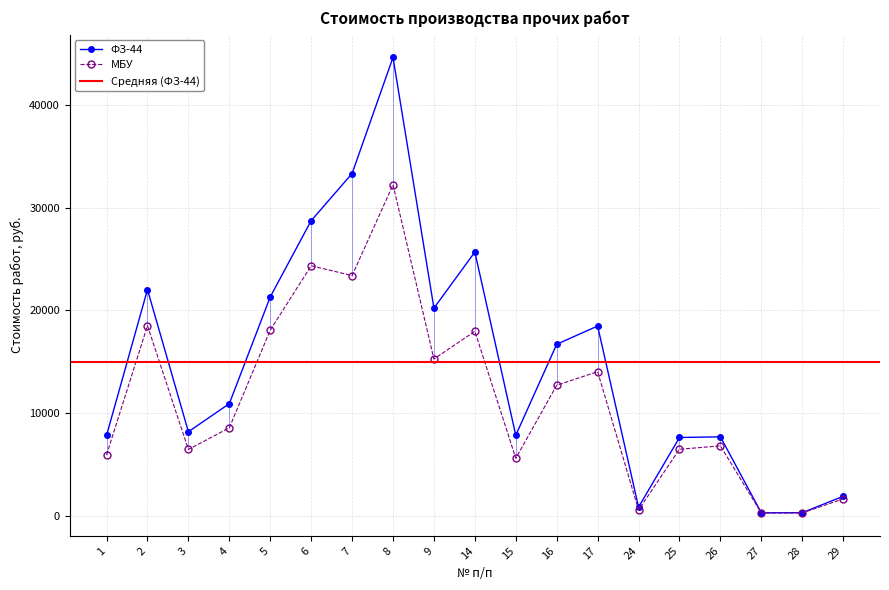

At how many categories does at least one series exceed 461?

17